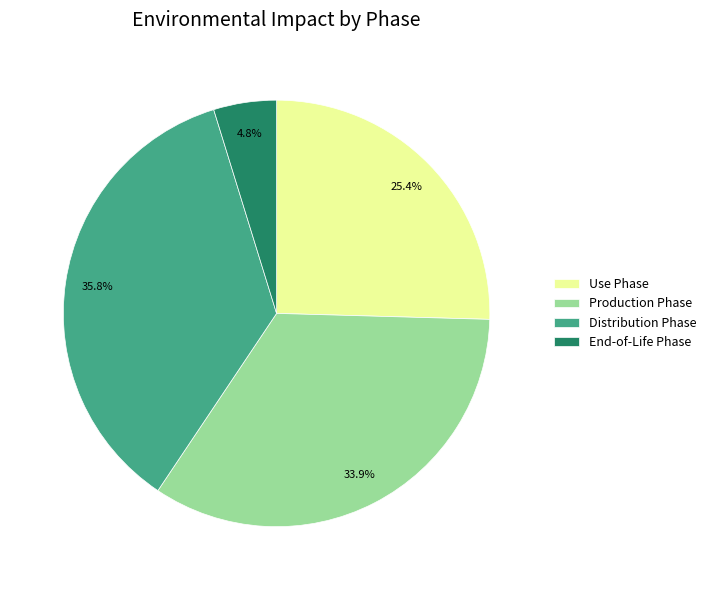

Count the number of slices in the pie.

4